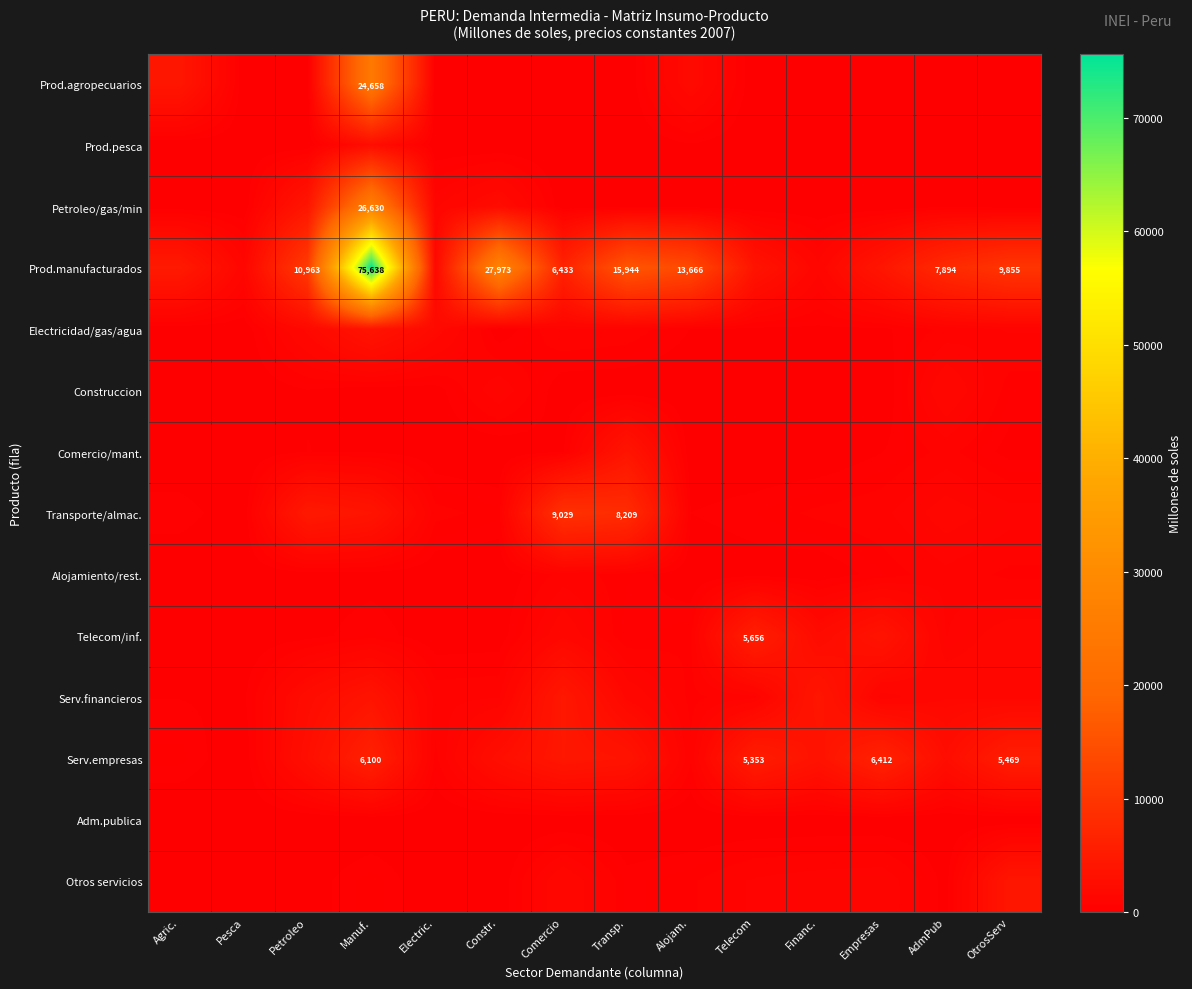

Is it true that Serv.empresas equals 5469 at OtrosServ?

True